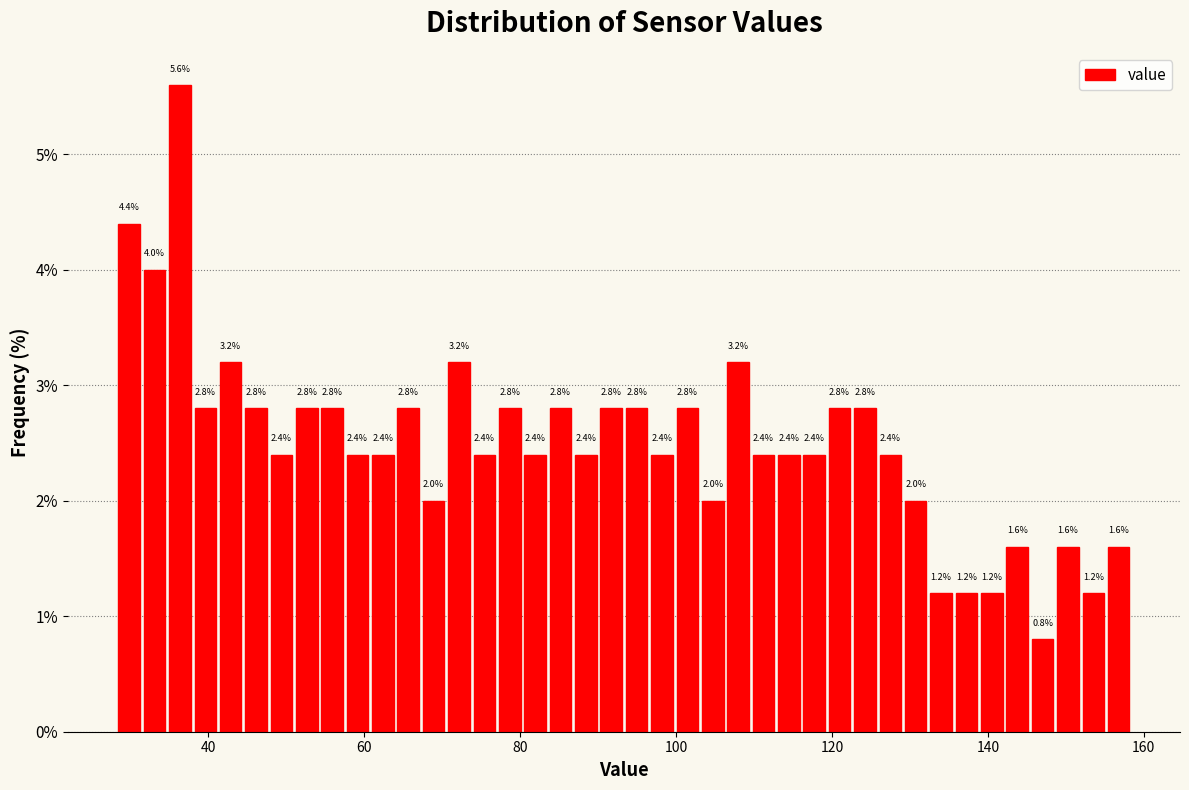

Read against the x-axis, roughly where is the centre of the tallest bar?

36